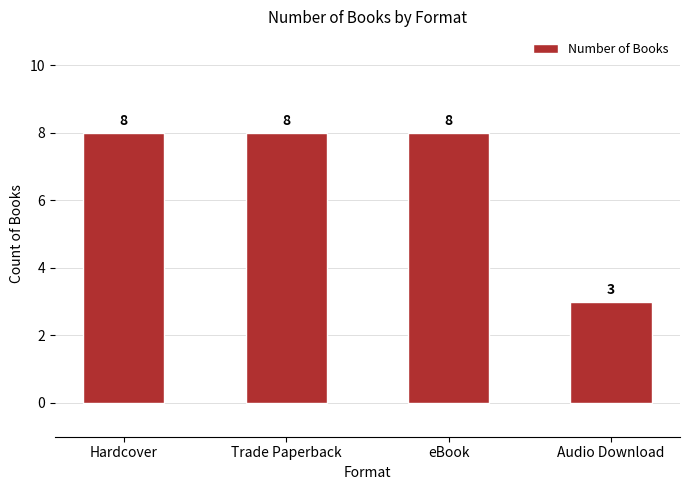

How many values are between 8 and 9?

3